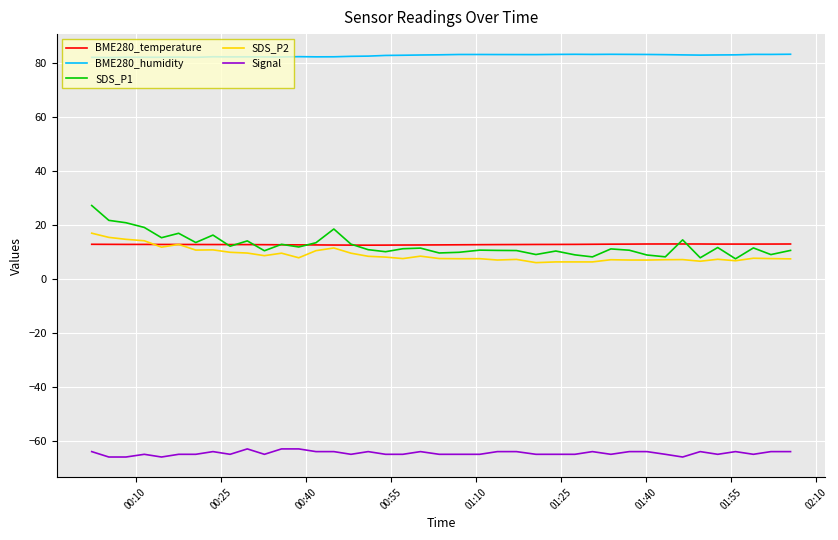

True or false: SDS_P1 and BME280_humidity intersect in this chart.

False